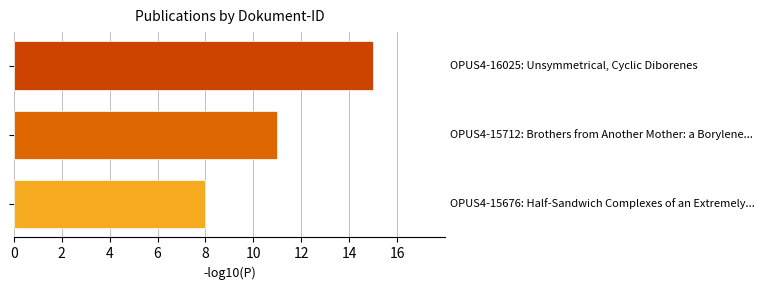

What is the maximum value shown in the chart?

15